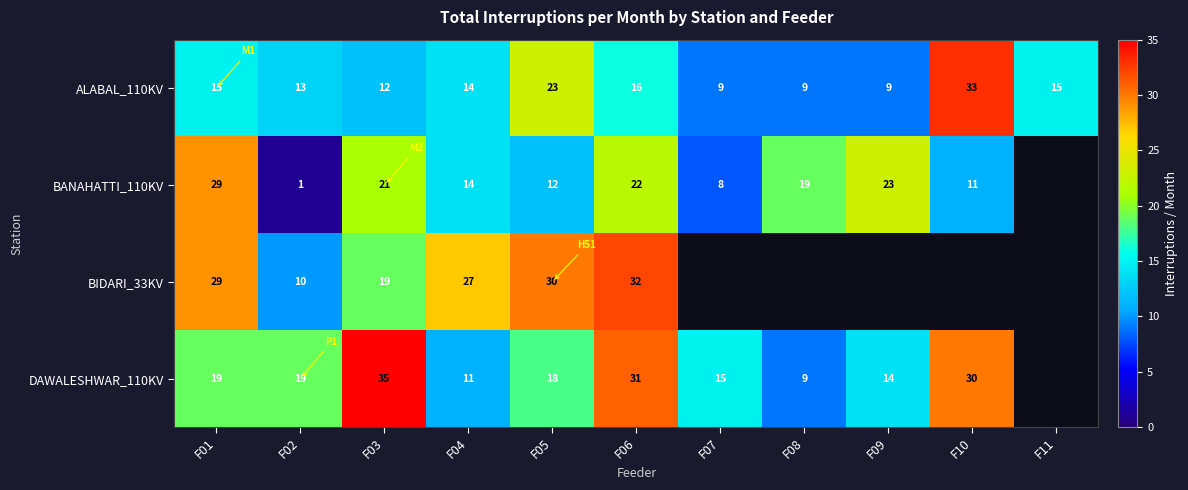

At how many categories does at least one series exceed 2?

11